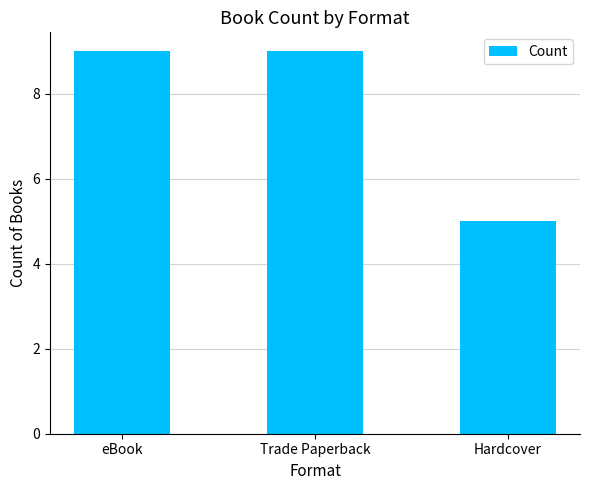

Approximately how many times larger is the value at Trade Paperback compared to eBook?

1.0